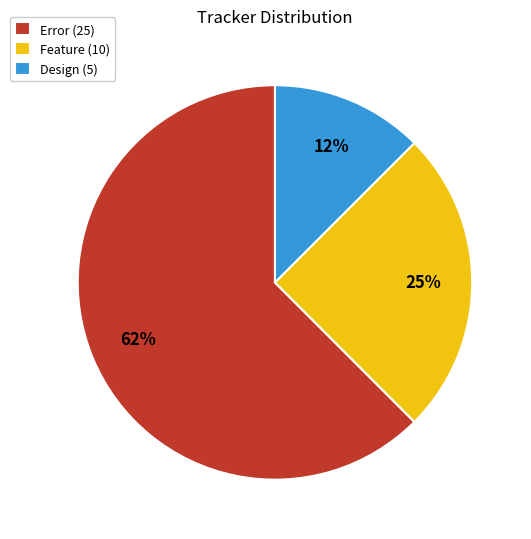

Is there any slice that represents more than half of the pie?

Yes